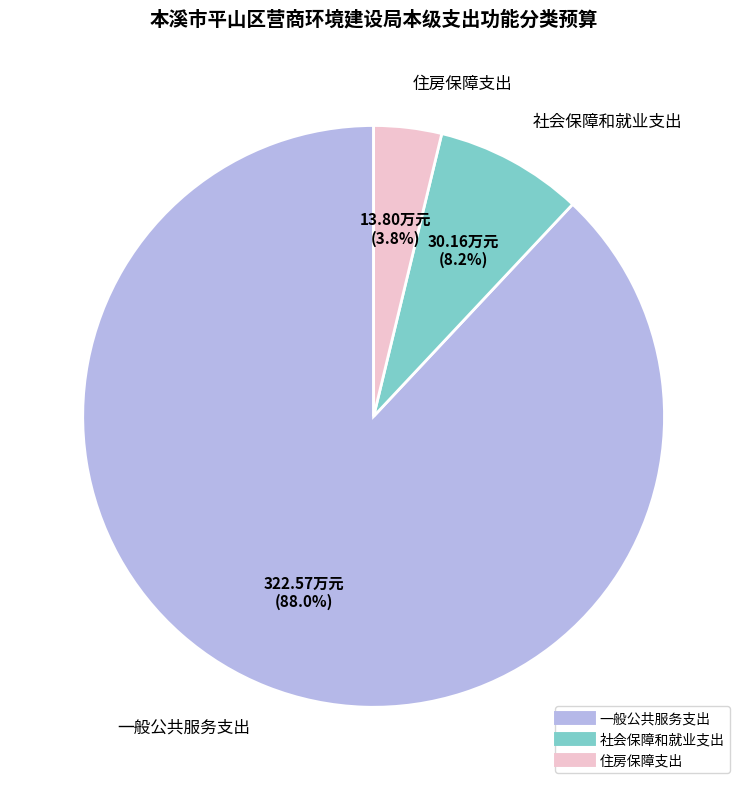

To the nearest percent, what is the average slice percentage?

33%